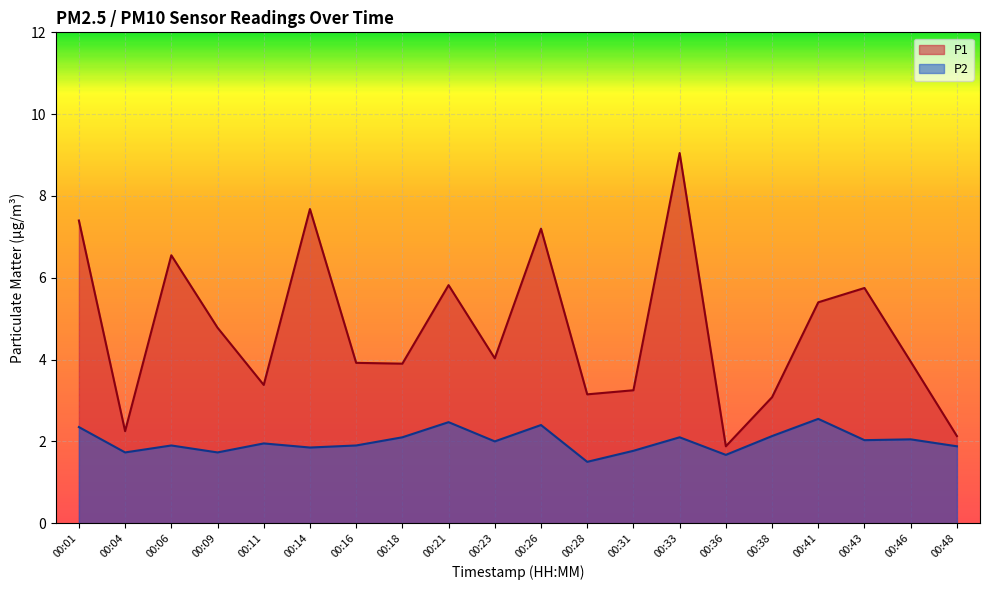

True or false: P1 and P2 intersect in this chart.

False